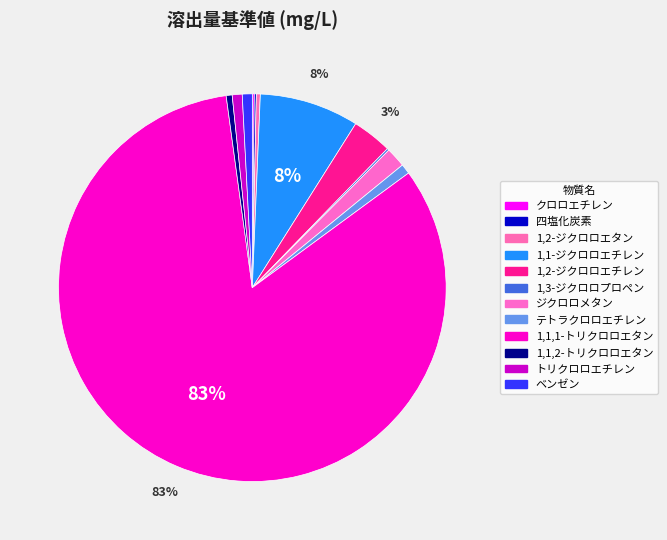

Between トリクロロエチレン and 1,2-ジクロロエチレン, which is larger?

1,2-ジクロロエチレン